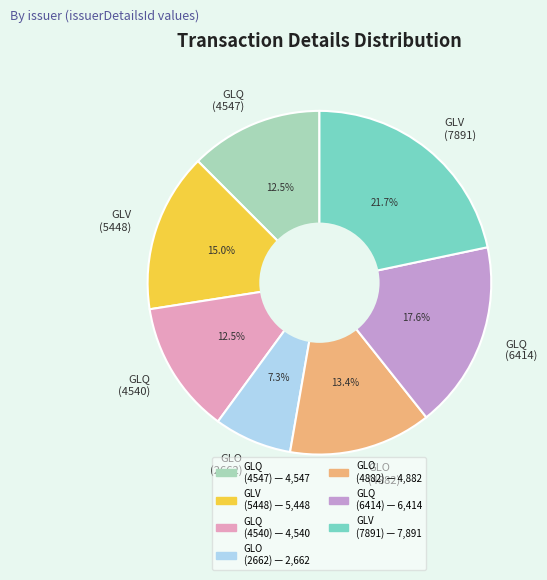

Is the sum of GLO (2662) and GLV (5448) greater than half?

No